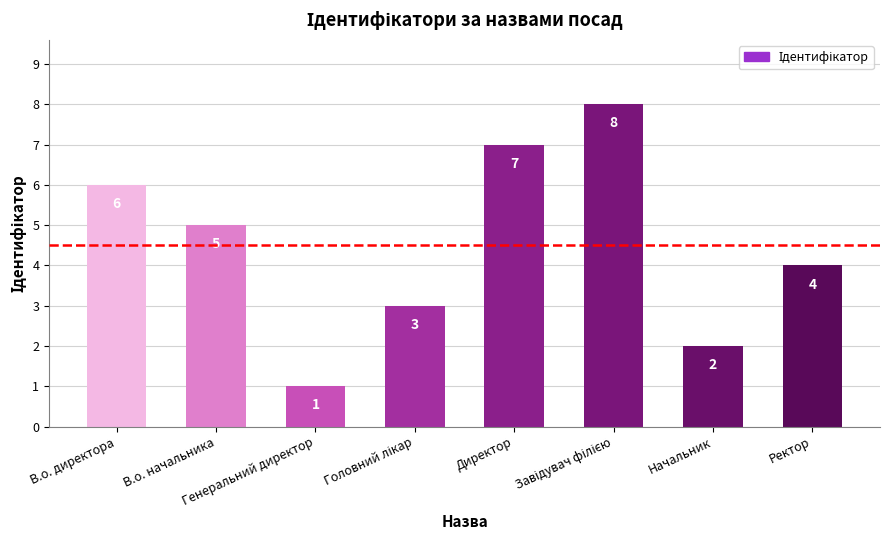

How many values are between 3 and 7?

5